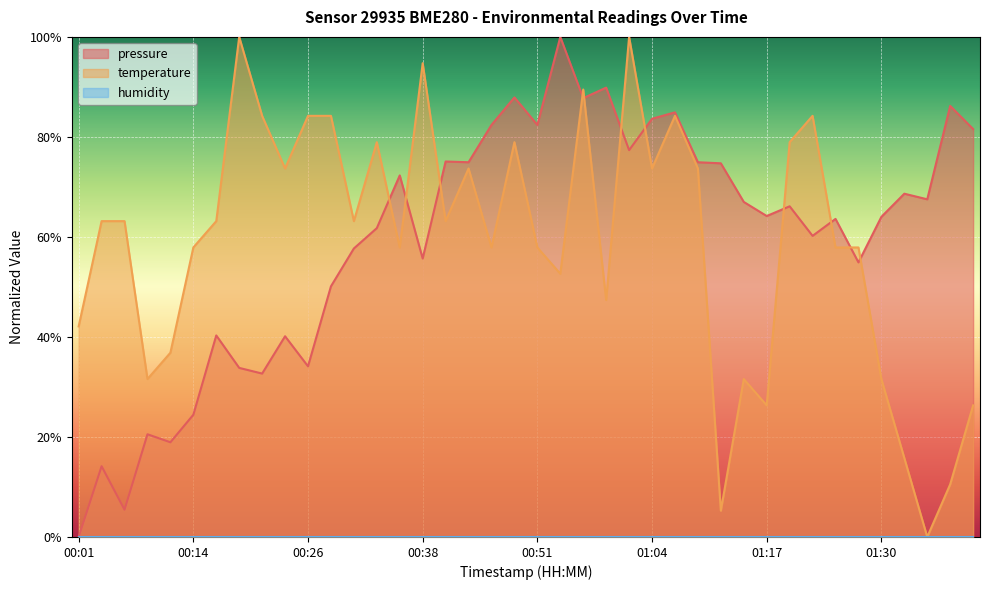

What is the difference between the maximum and minimum values in the pressure series?

1.0